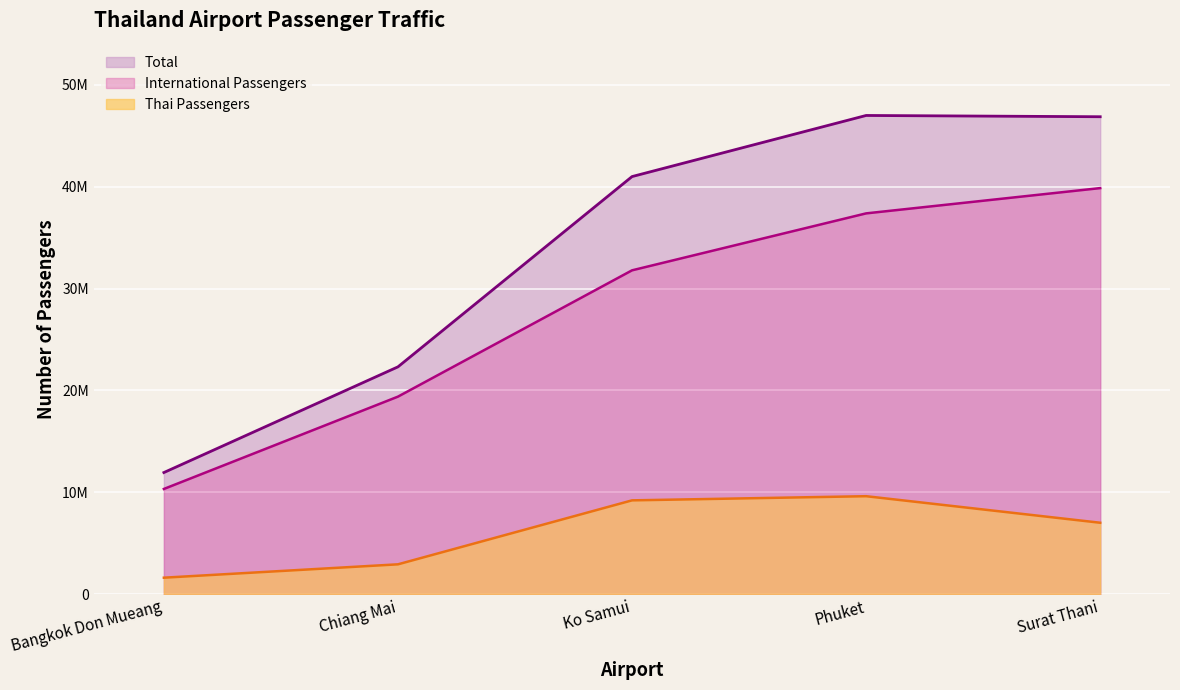

Where is Total nearest to the value 29460801?

Chiang Mai